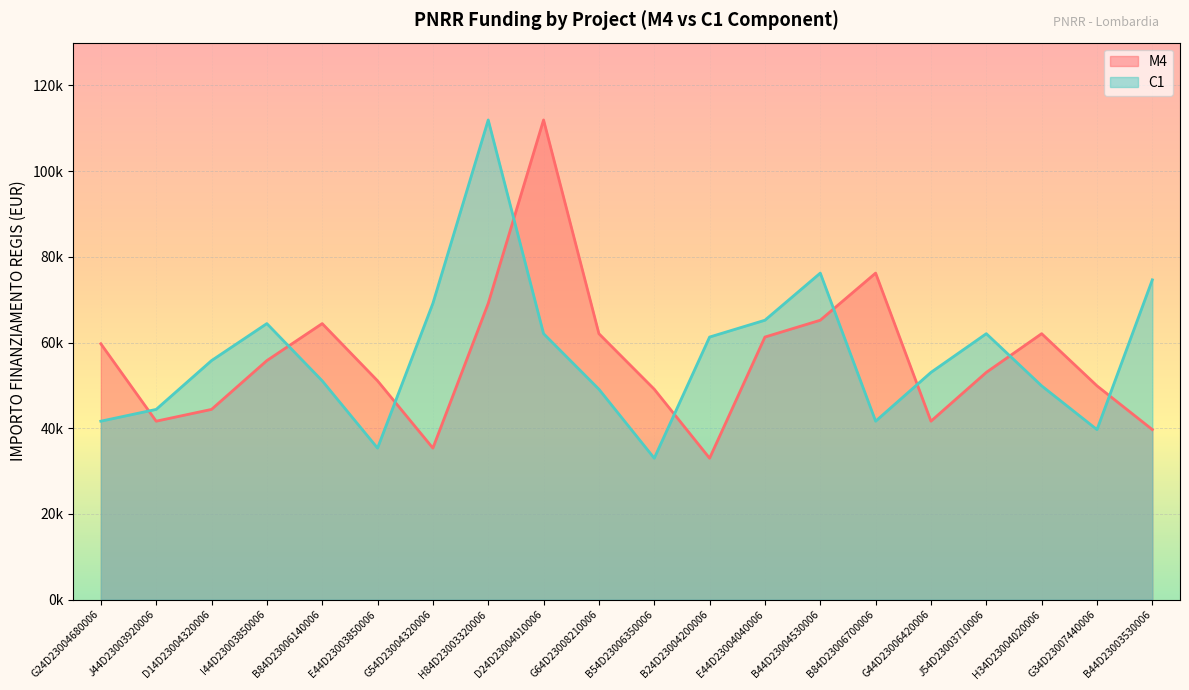

How many data points in M4 are less than 55778?

10